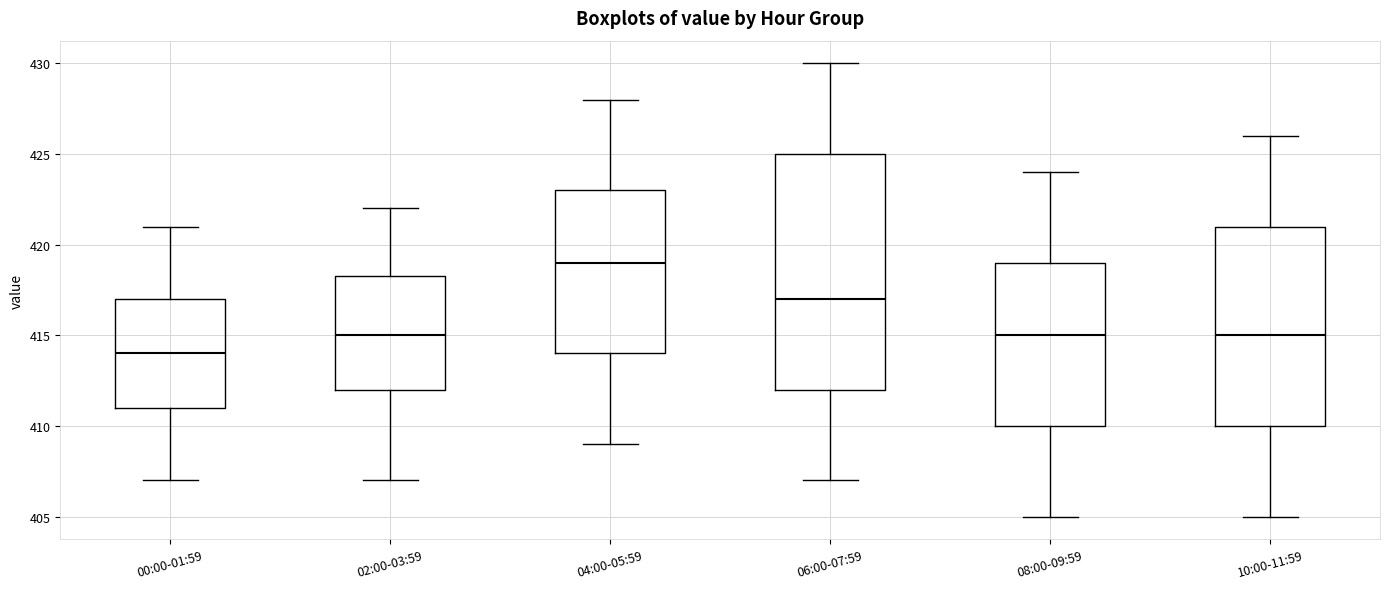

Where does the lower whisker of the box for 10:00-11:59 end on the y-axis? The values are not printed on the chart, so give them approximately, as read against the axis.

405.0